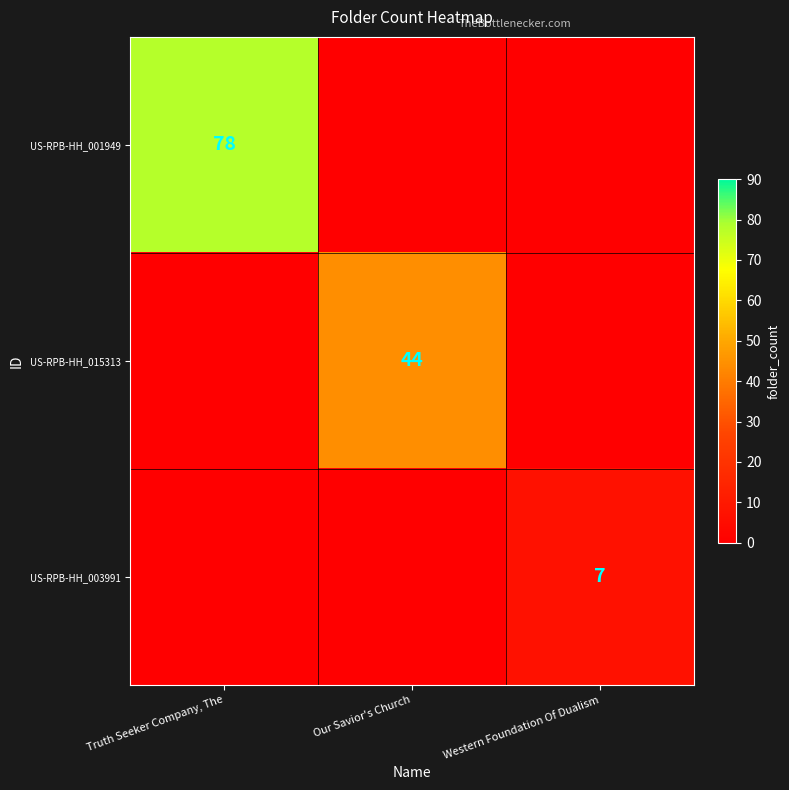

True or false: US-RPB-HH_015313 has a value of 44 at Our Savior's Church.

True